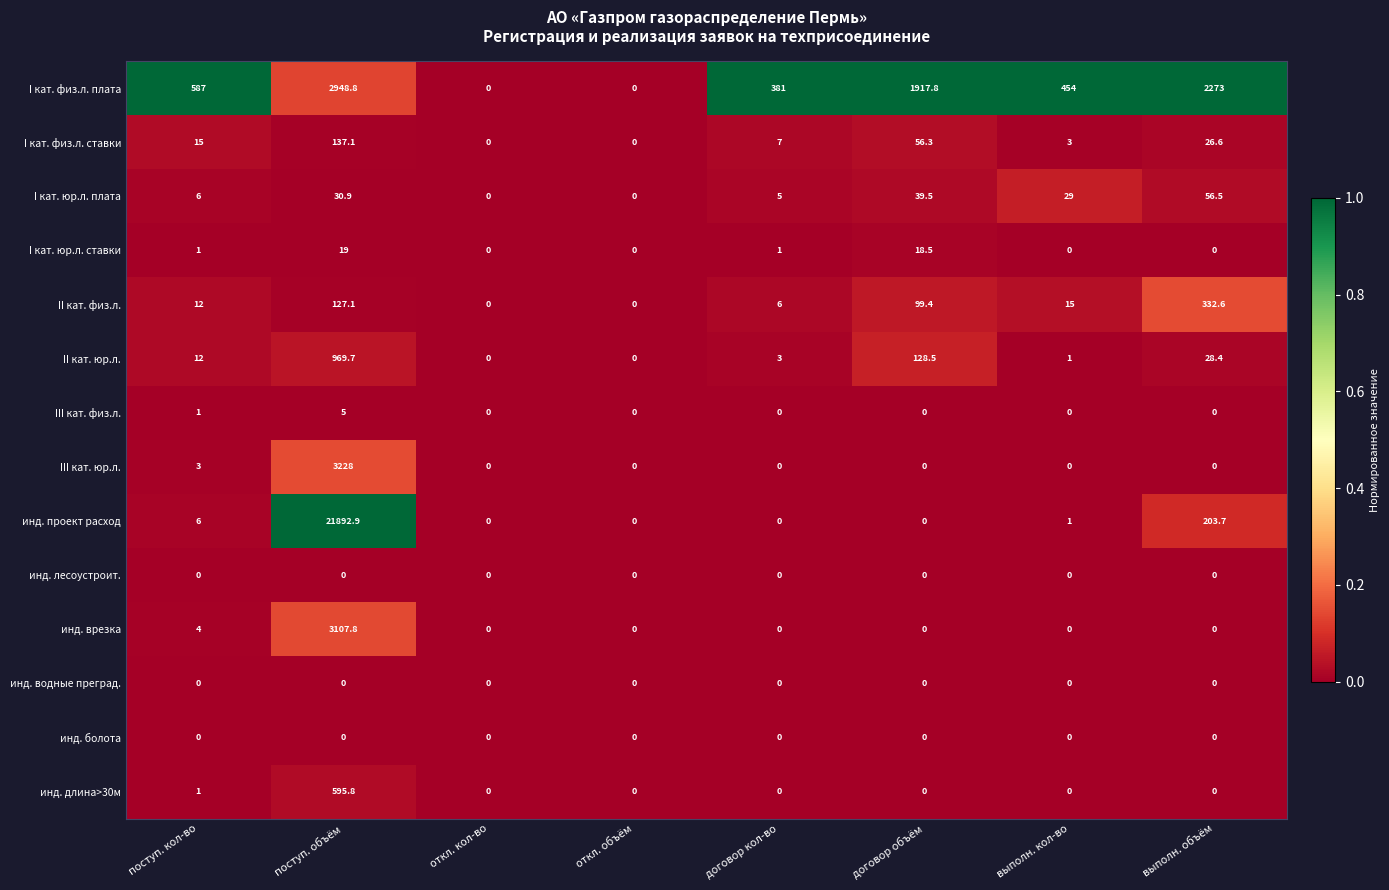

Which series changed the most between договор кол-во and выполн. объём?

I кат. физ.л. плата